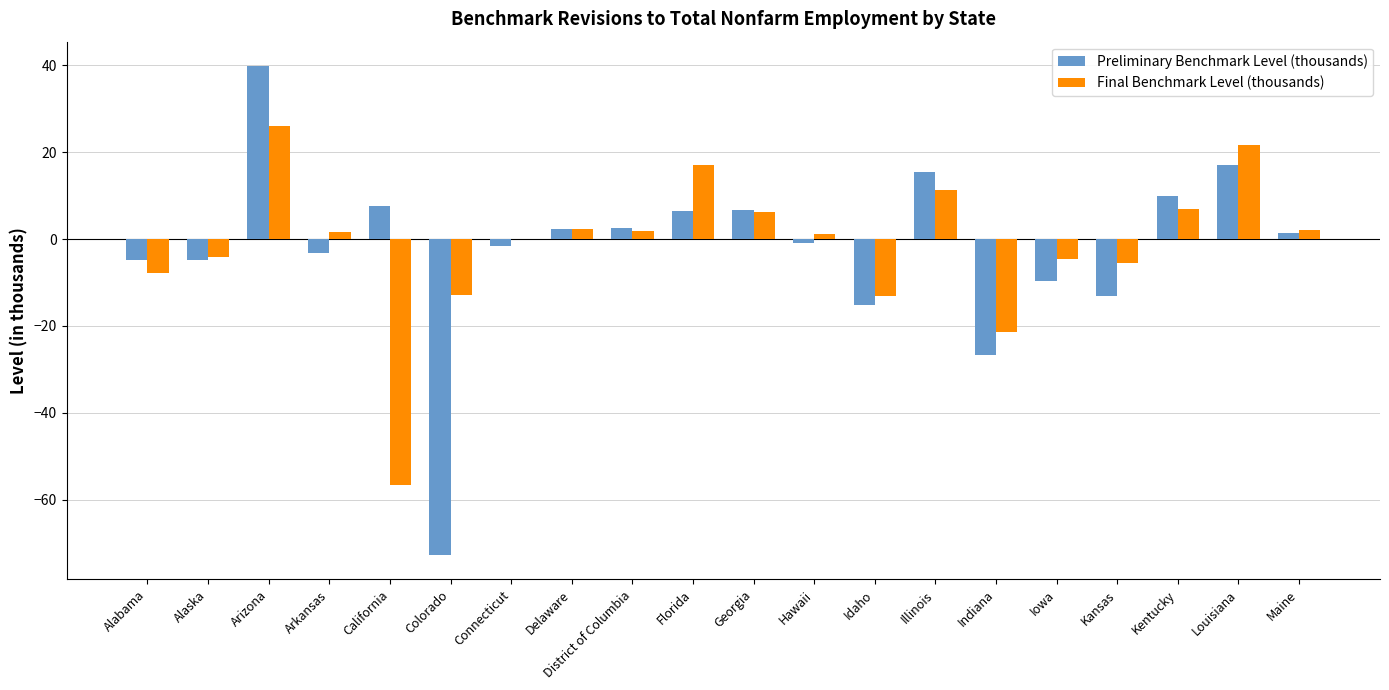

What is the spread (max minus min) of values at Alabama?

3.0